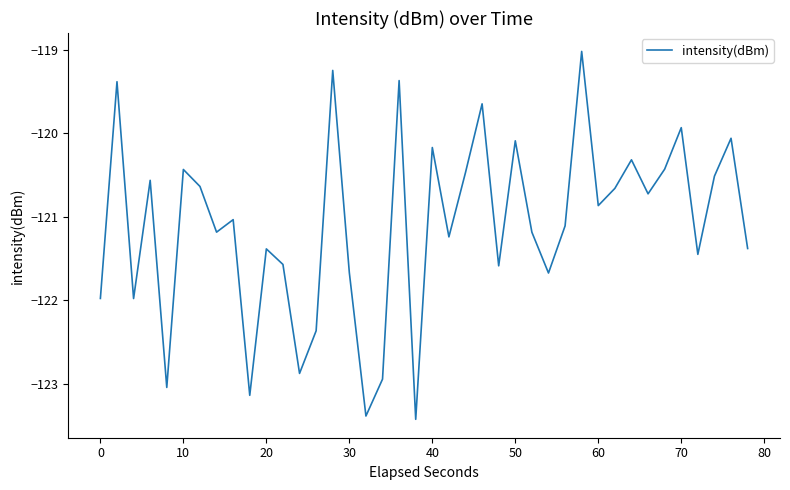

What is the smallest value displayed?

-123.4